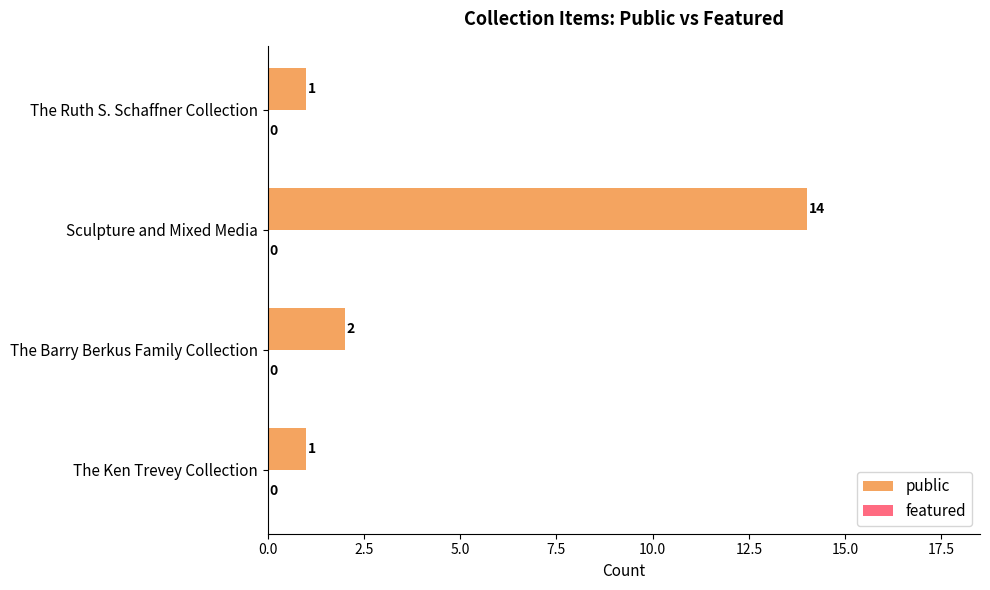

Reading bottom to top, list all the values displayed in this chart.

1	2	14	1